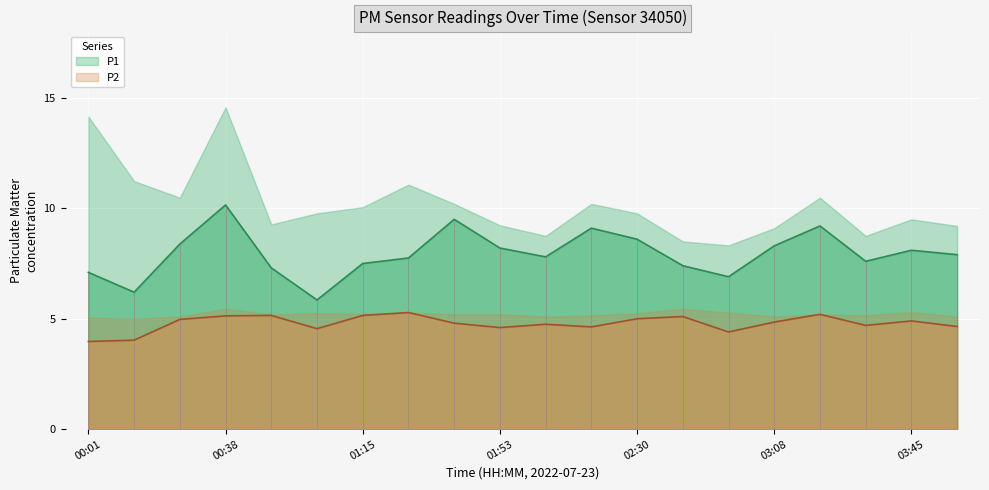

Reading left to right, list all the values displayed in this chart.

P1: 7.1	6.2	8.4	10.2	7.3	5.8	7.5	7.8	9.5	8.2	7.8	9.1	8.6	7.4	6.9	8.3	9.2	7.6	8.1	7.9
P2: 4.0	4.0	5.0	5.1	5.2	4.5	5.2	5.3	4.8	4.6	4.8	4.6	5.0	5.1	4.4	4.8	5.2	4.7	4.9	4.7